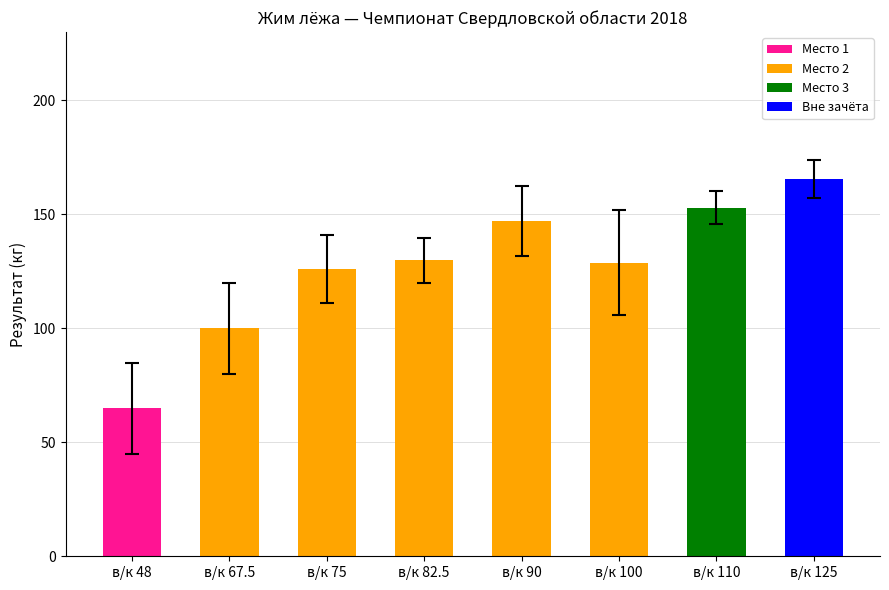

True or false: the data shows 70.6 at в/к 100.

False